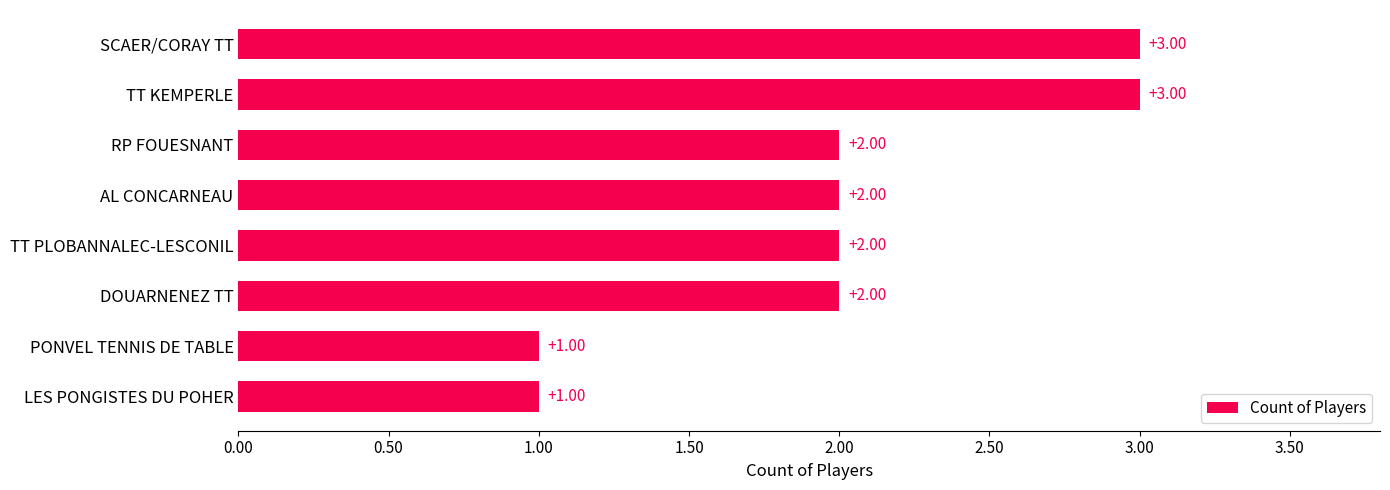

What is the greatest value displayed?

3